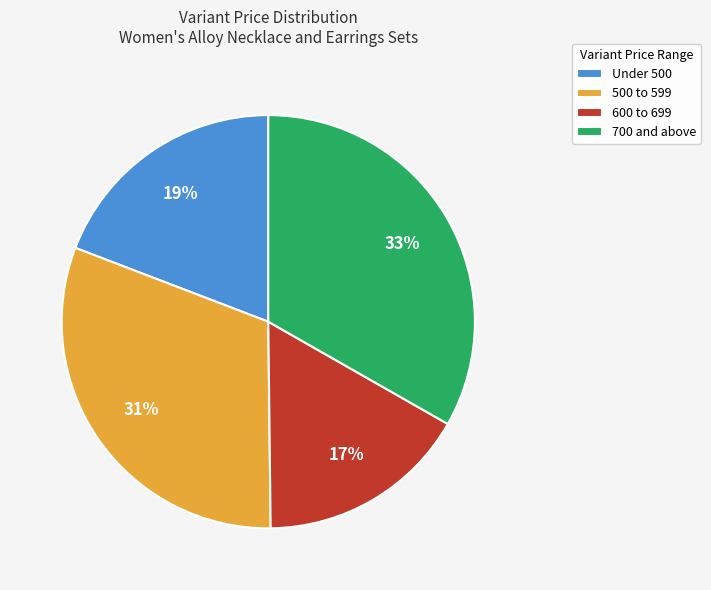

Between 500 to 599 and 600 to 699, which is larger?

500 to 599